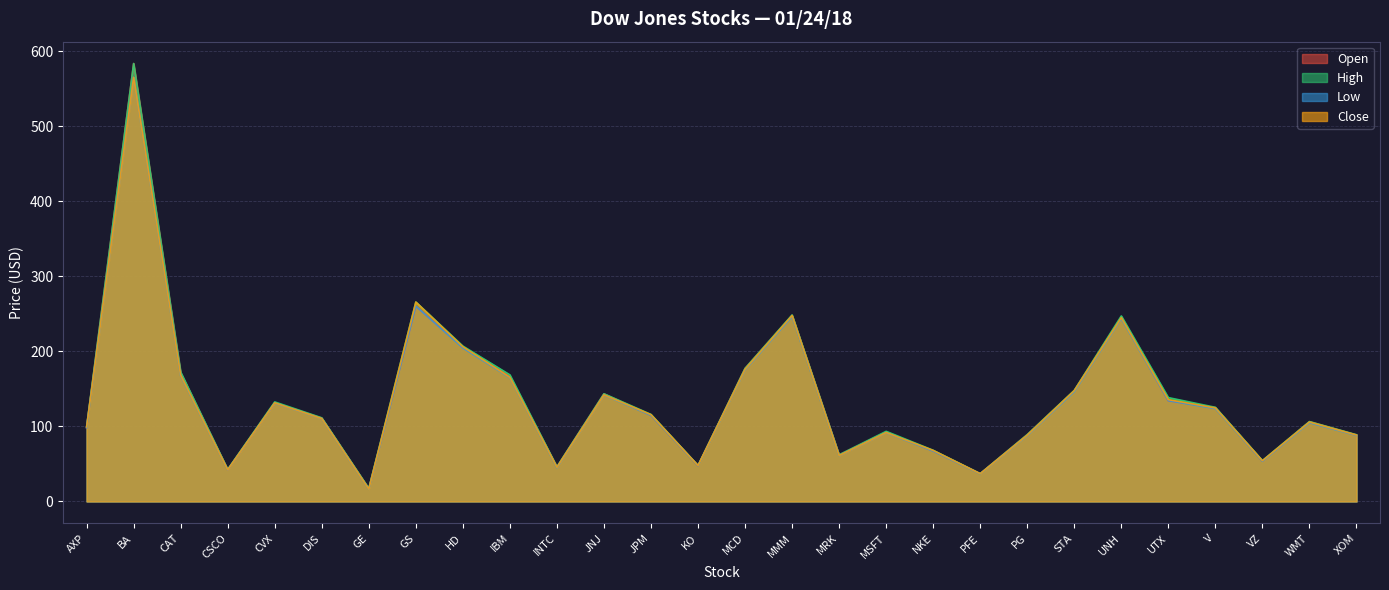

Rank the series at MCD from lowest to highest value.

Low, Close, Open, High